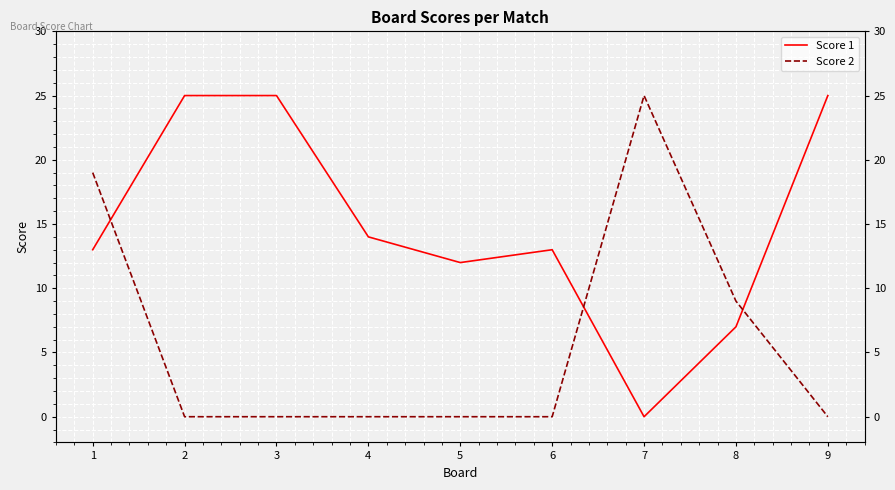

What is the difference between the second highest and minimum values in the Score 1 series?

25